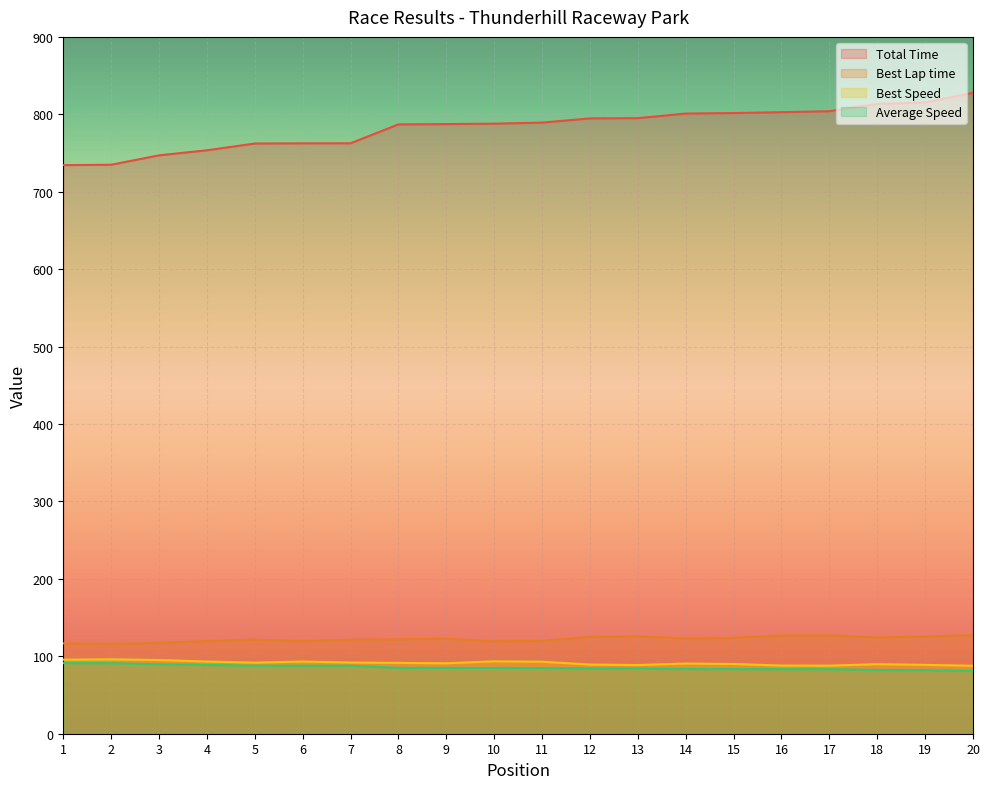

True or false: Best Speed has a value of 41.5 at 5.

False